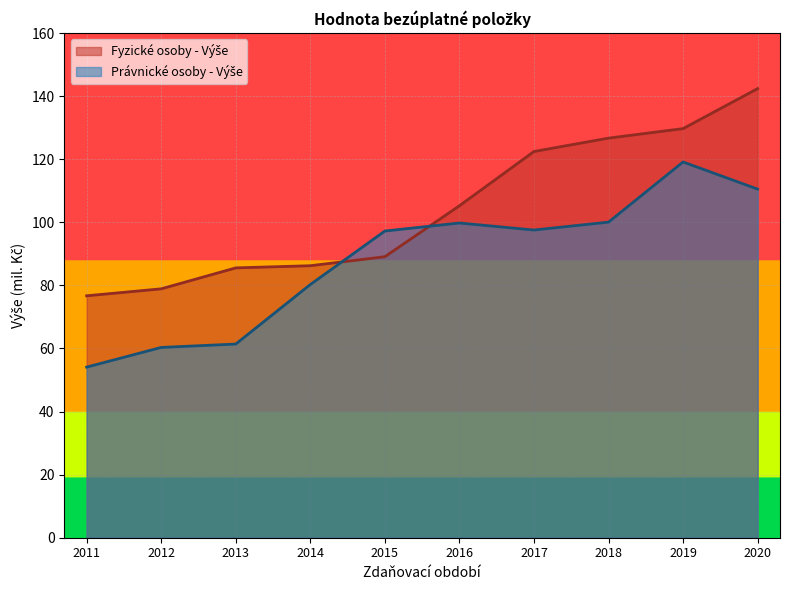

At which category is the sum across all series the highest?

2020